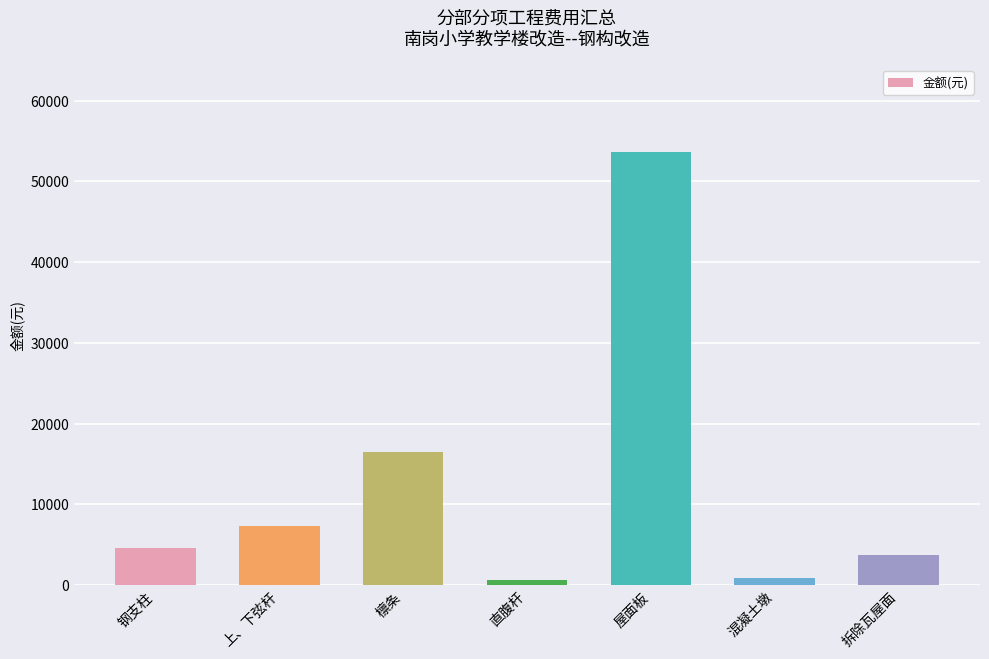

At which category does the chart reach its peak across all series?

屋面板